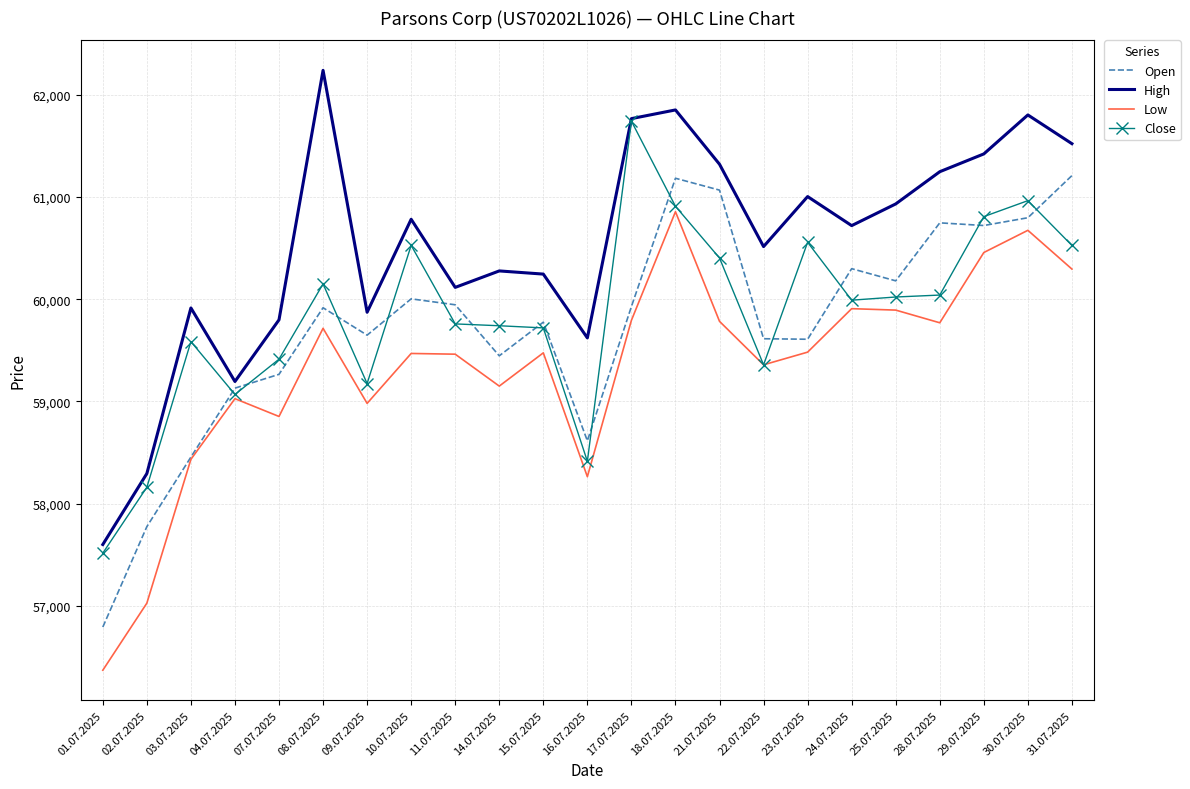

What is the sum of the Open values at 18.07.2025 and 14.07.2025?

120628